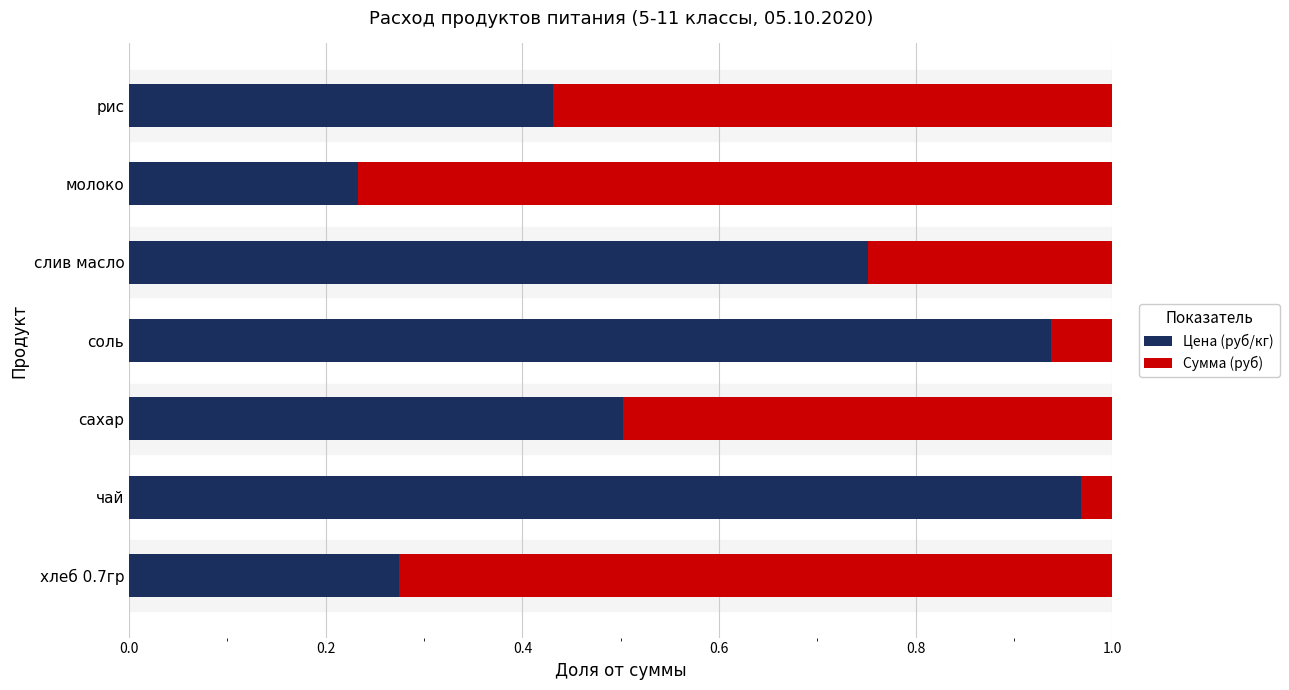

What is the sum of all Цена (руб/кг) values?

4.1